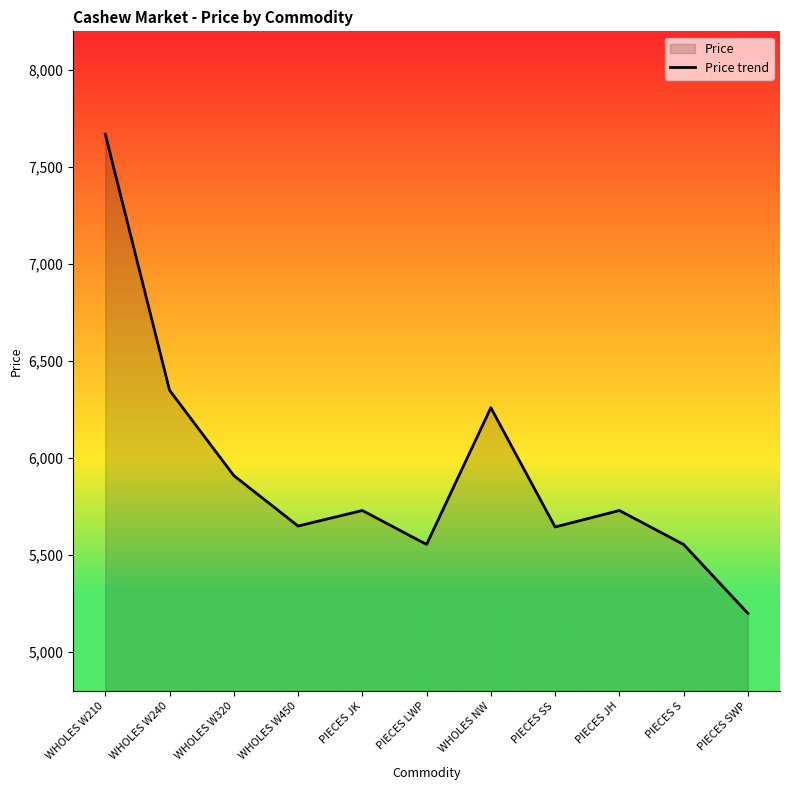

Approximately how many times larger is the value at PIECES SS compared to WHOLES W240?

0.9